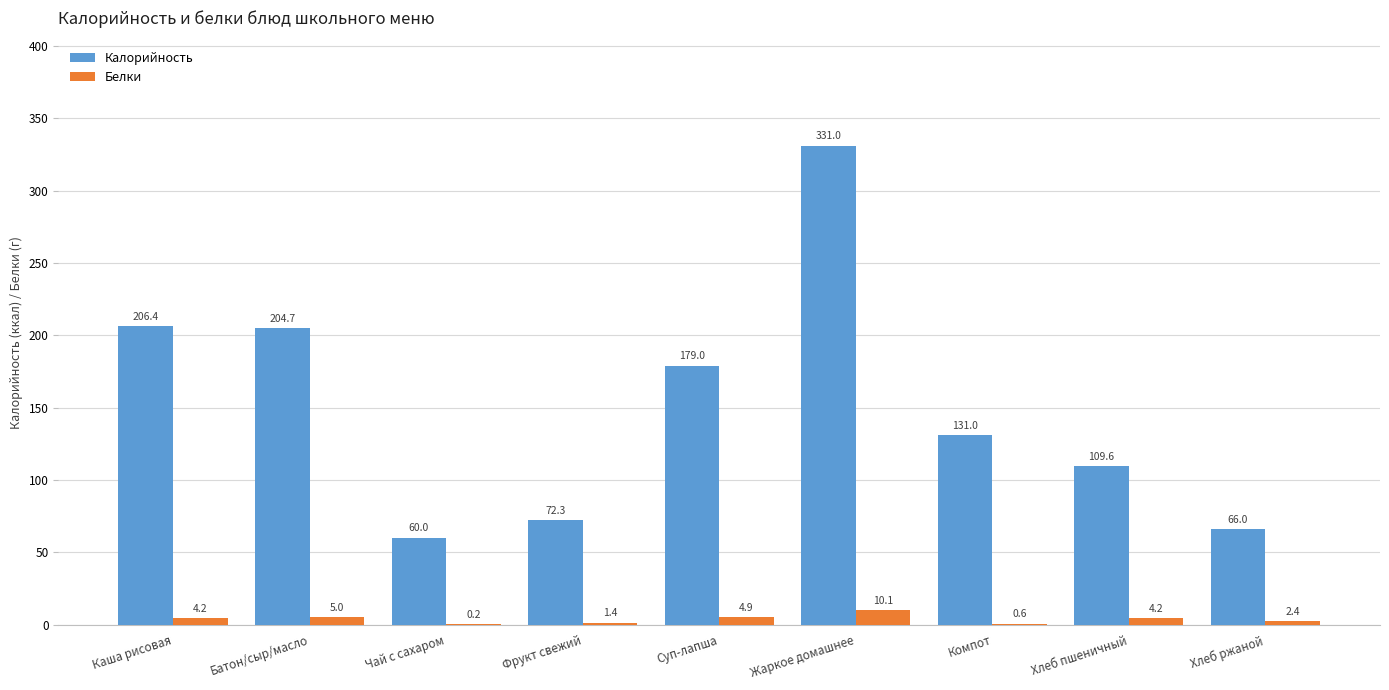

What value does the Калорийность series have at Хлеб пшеничный?

109.6